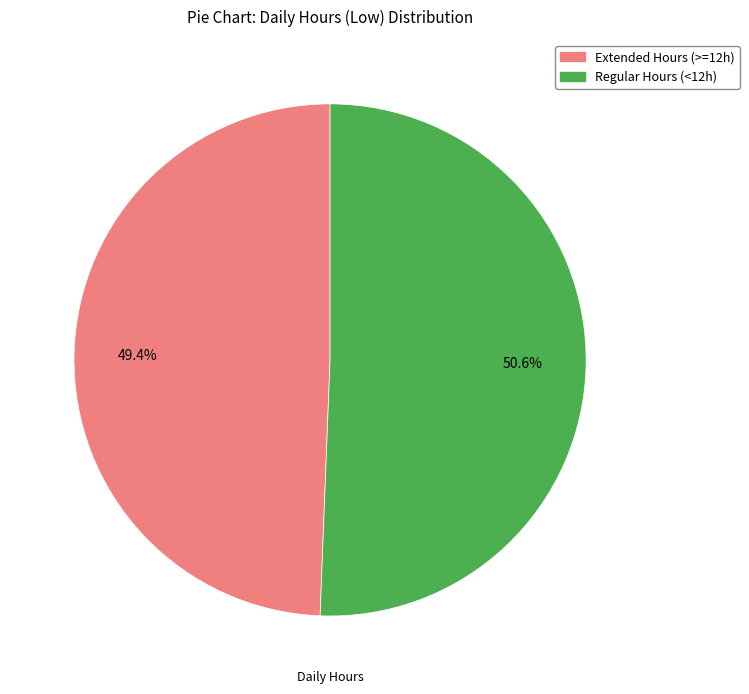

Is there any slice that represents more than half of the pie?

Yes